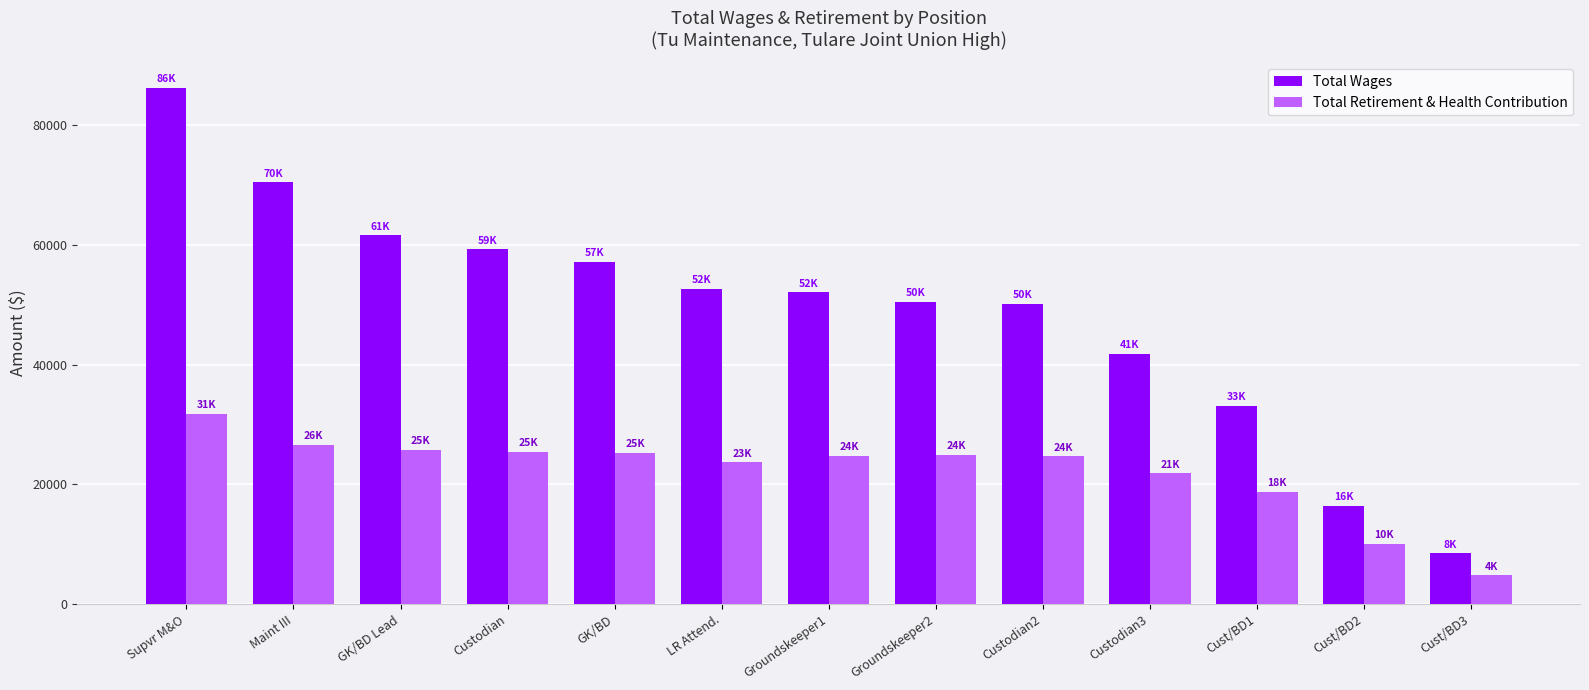

What is the average value of the Total Retirement & Health Contribution series?

22165